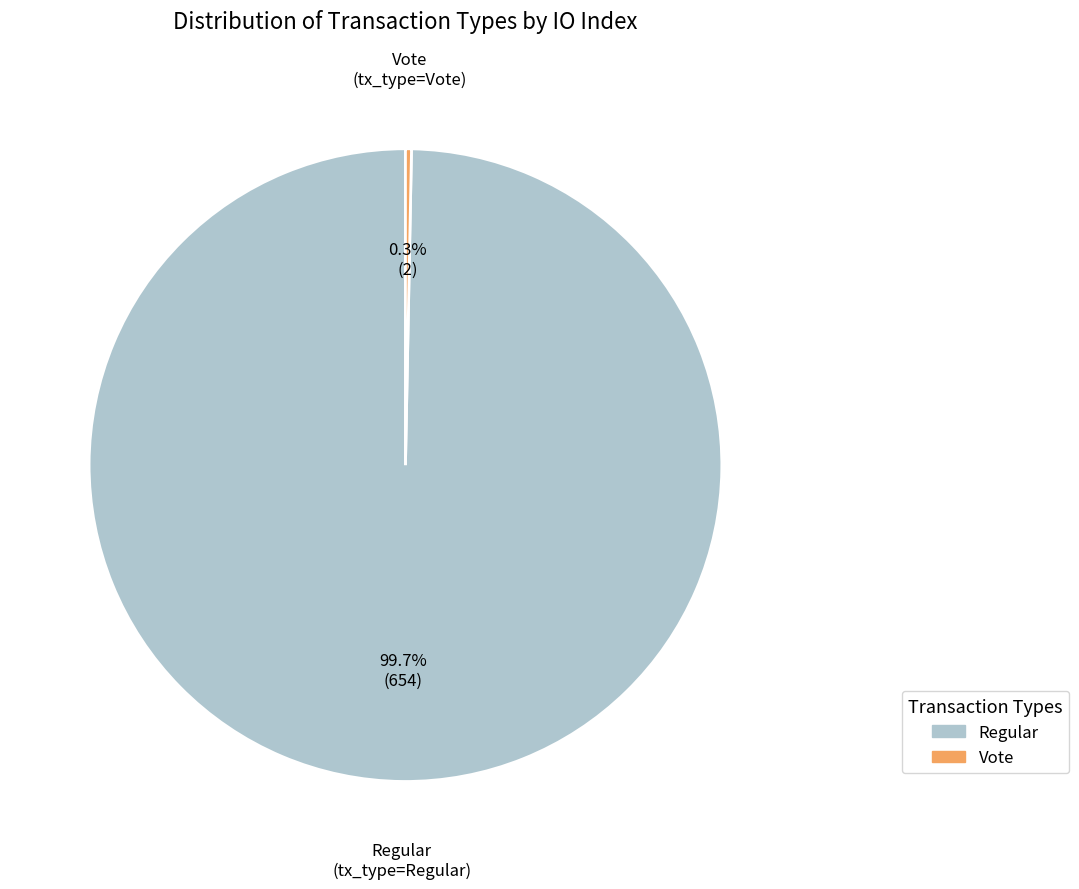

Does Vote represent more than half of the total?

No